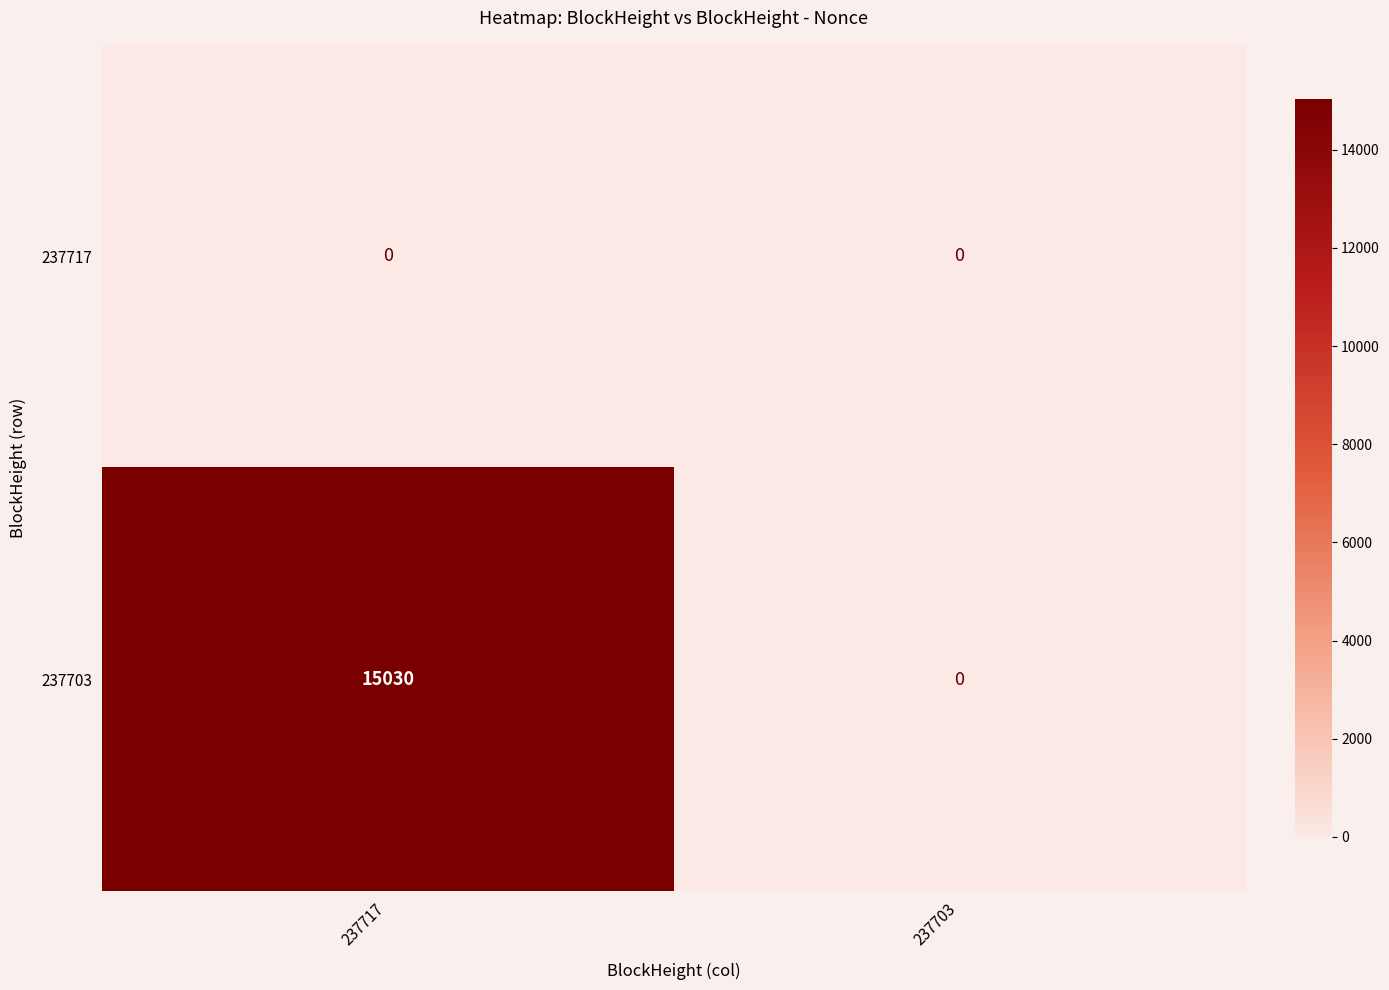

How many distinct data groups are displayed?

2